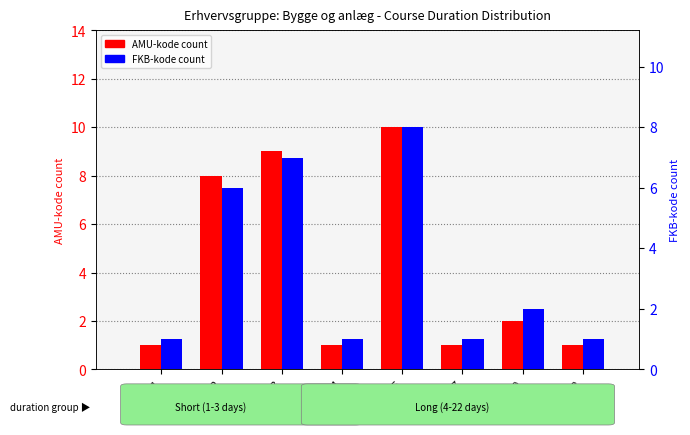

How many bars are there in total?

16